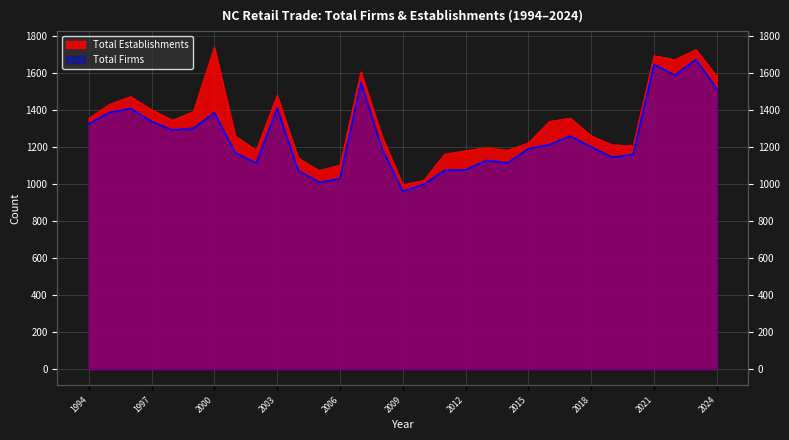

What is the minimum value shown in the chart?

960